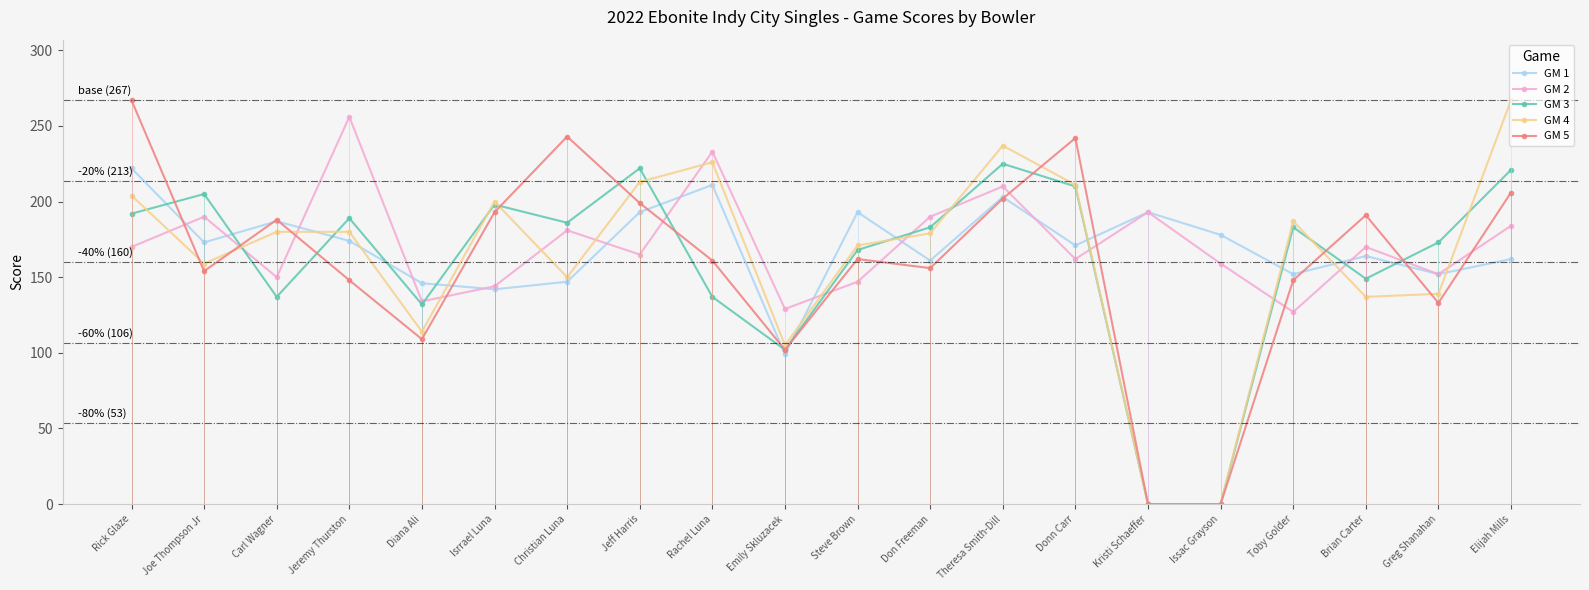

Where is the first local maximum for GM 4?

Isrrael Luna